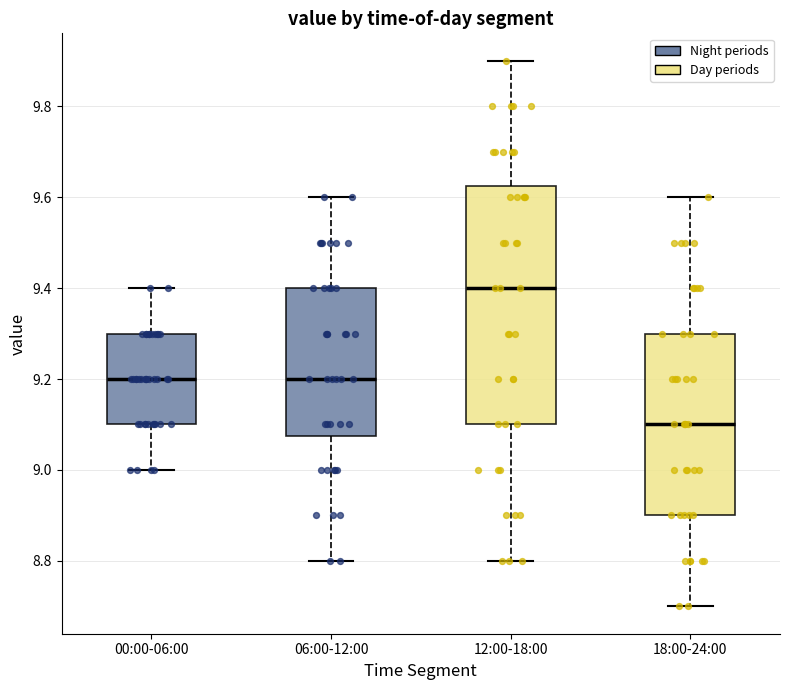

Which box is the tallest, from its lower edge to its upper edge?

12:00-18:00